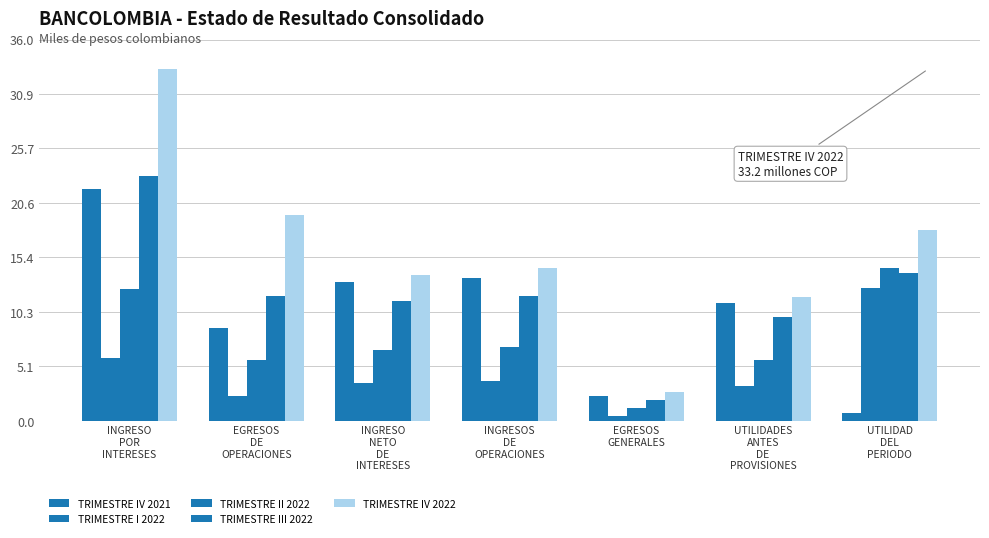

Does the chart contain any negative values?

No